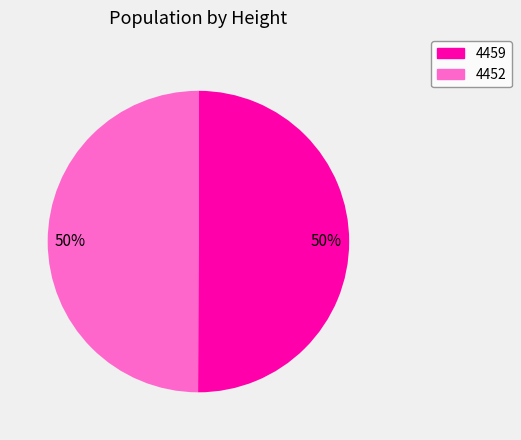

To the nearest percent, what portion does 4459 represent?

50%